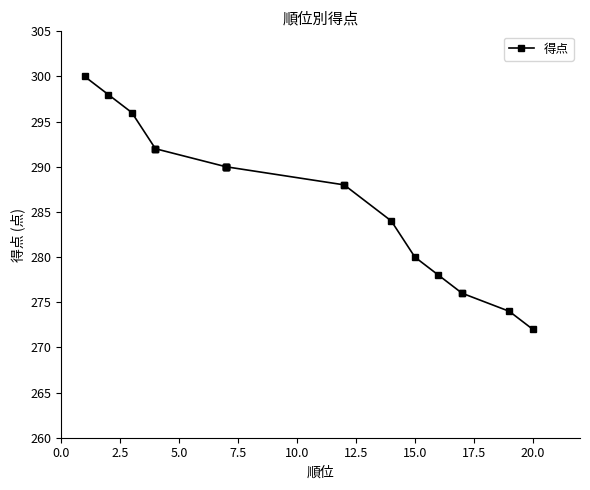

True or false: there are more than 2 points higher than both neighbors.

False